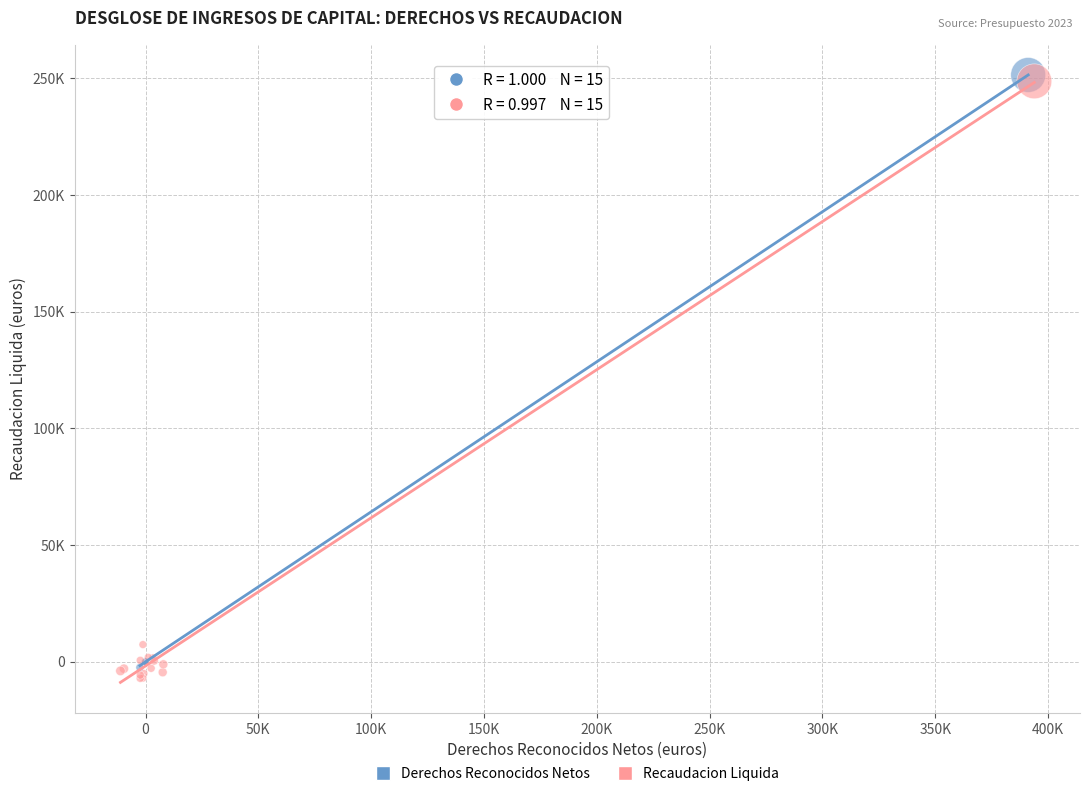

Which series has the widest spread of Y values?

Recaudacion Liquida